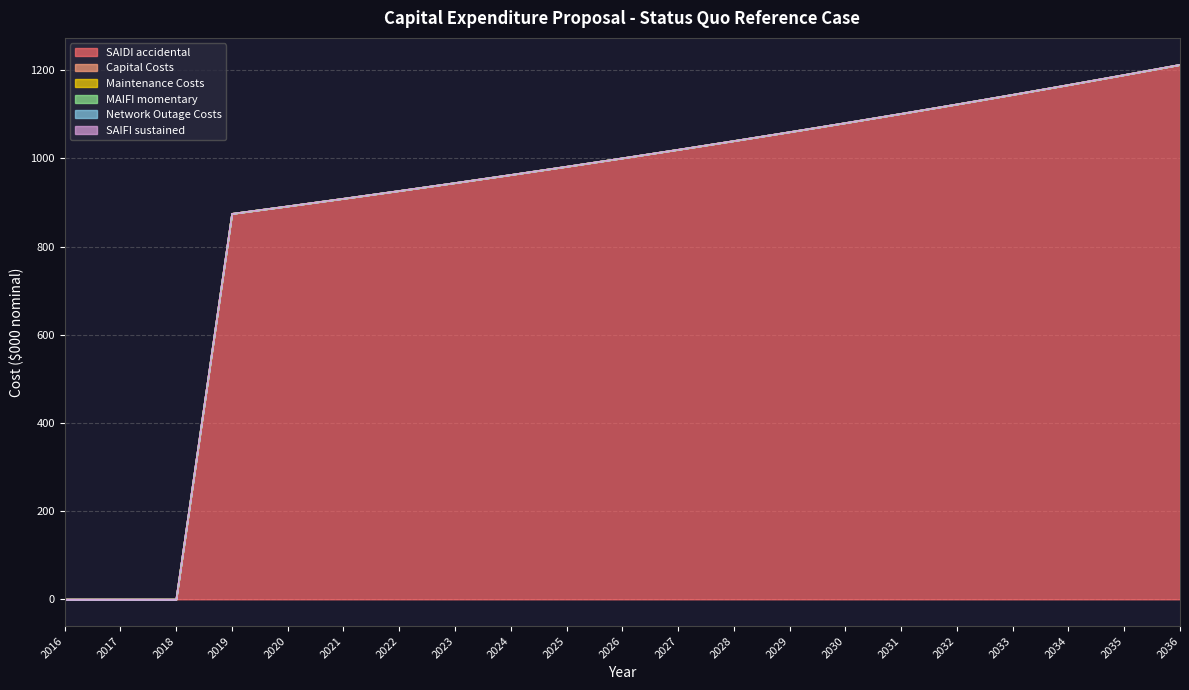

True or false: Capital Costs has more than 0 interior local peaks.

False